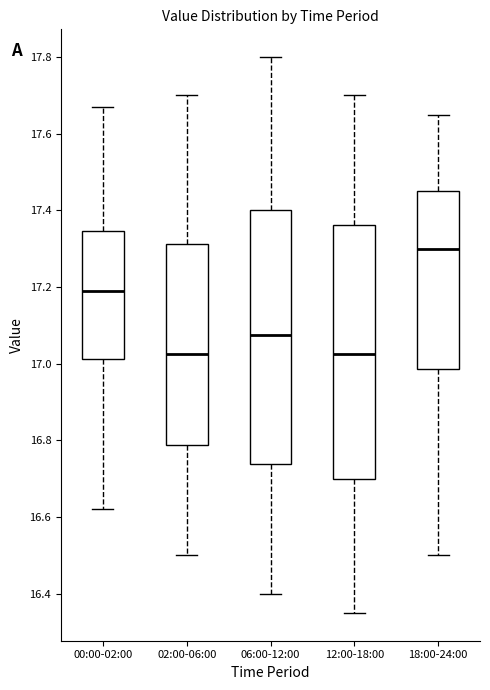

Where is the lower edge of the box for 02:00-06:00 on the y-axis? The values are not printed on the chart, so give them approximately, as read against the axis.

16.78